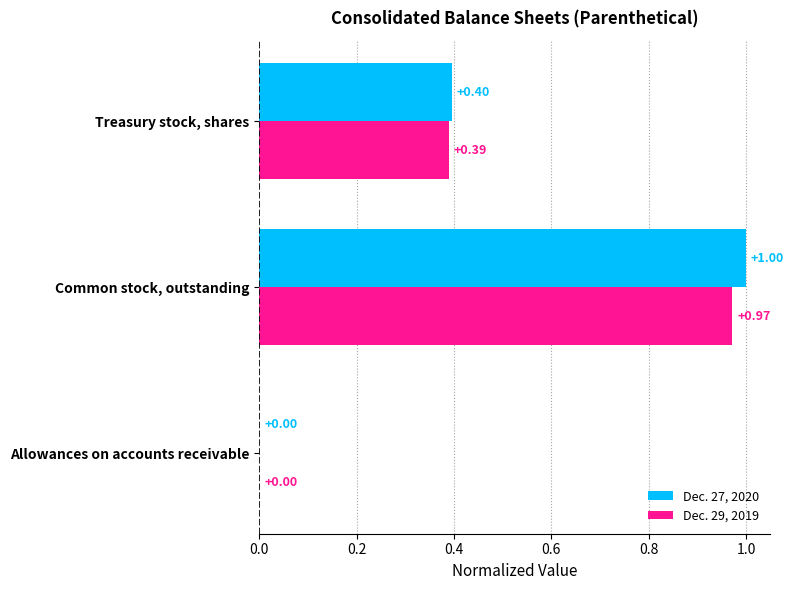

How many categories are shown in the chart?

3